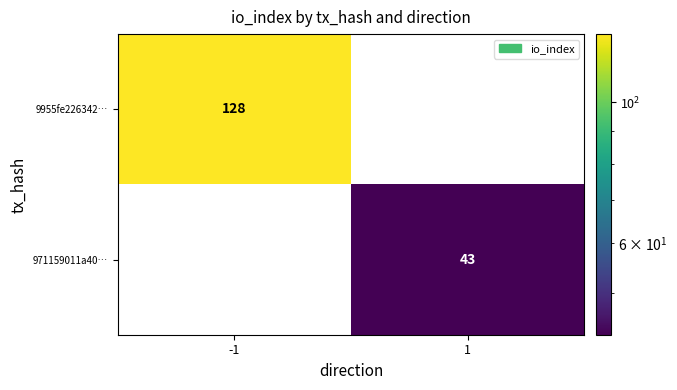

Which series has the largest total across all categories?

9955fe226342…